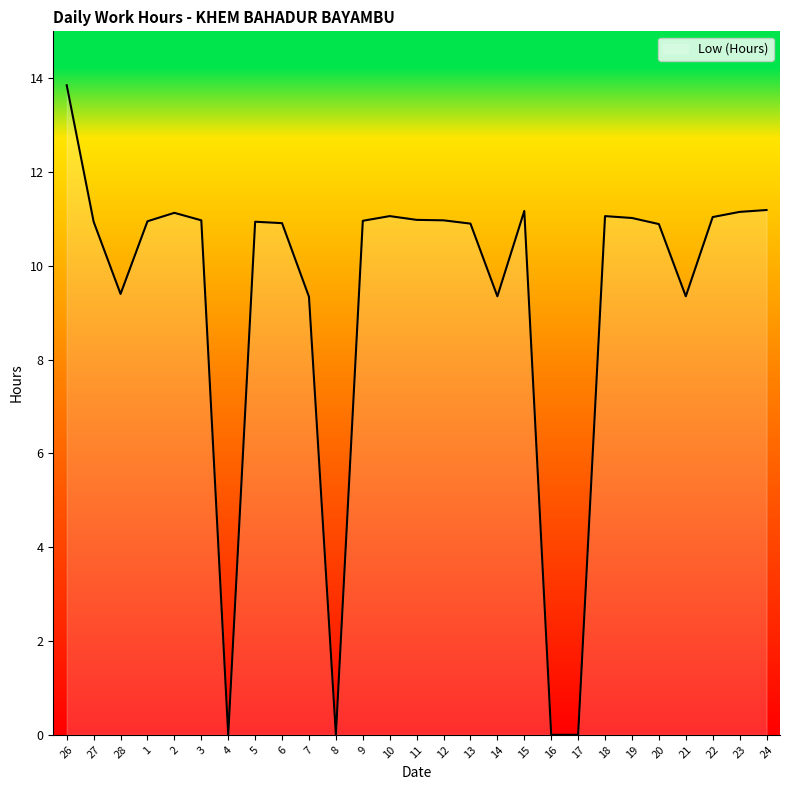

Which category has the highest value across all series?

26